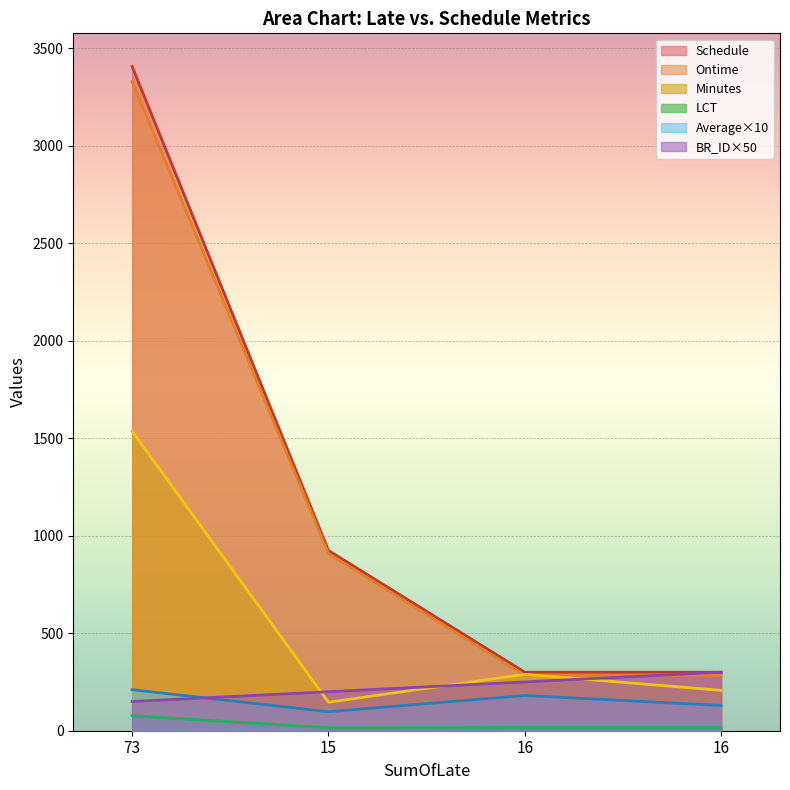

Which series has the widest spread of values?

Schedule